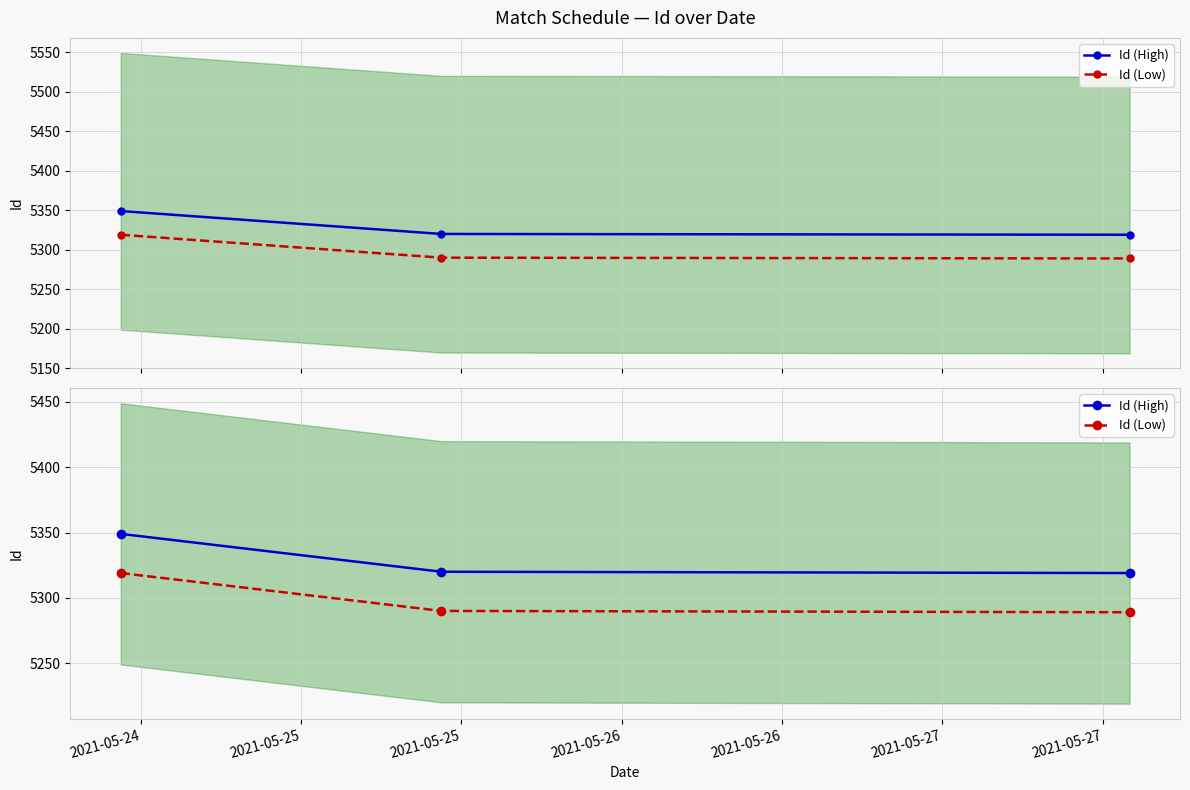

What is the difference between the maximum and minimum values in the Id (Low) series?

30